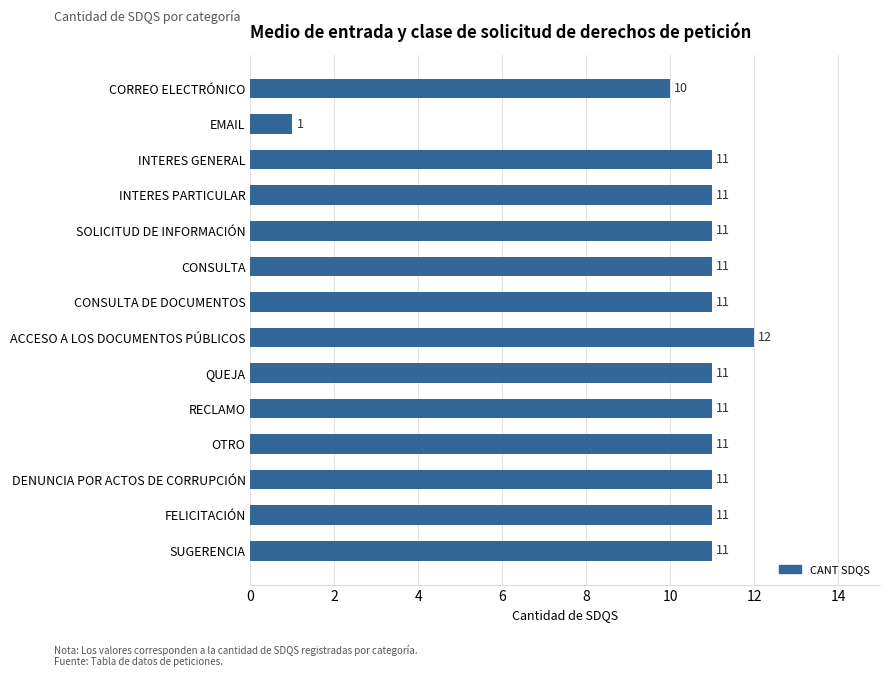

What is the difference between the maximum and minimum values?

11